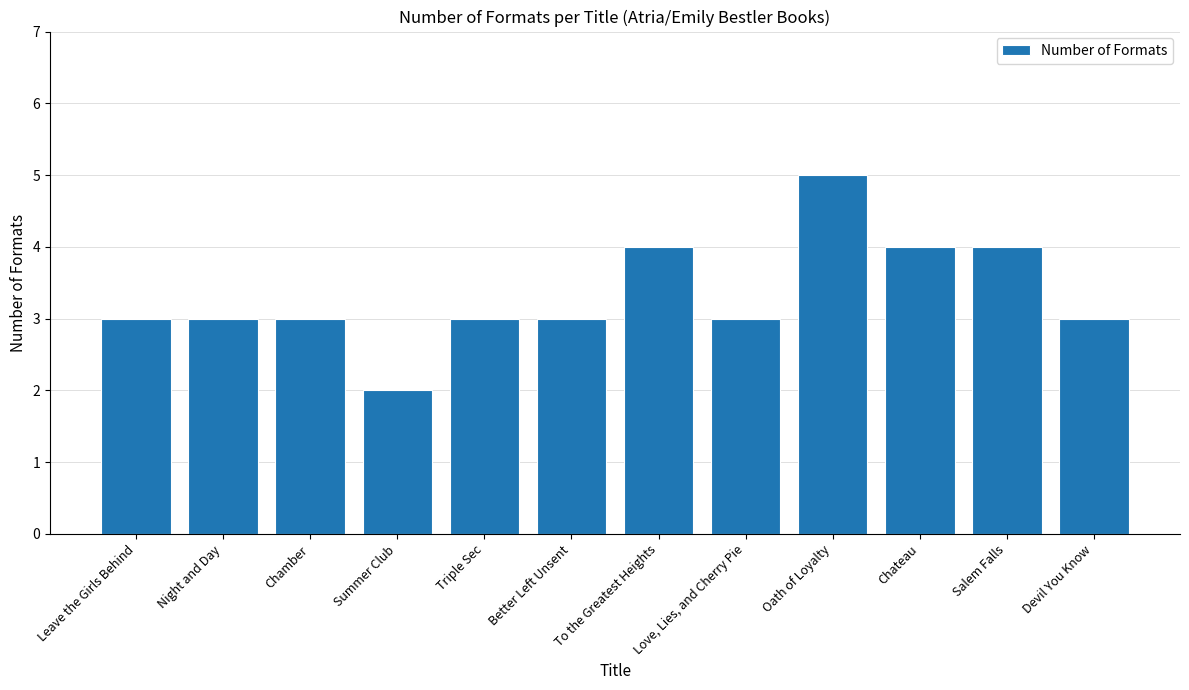

What is the sum of all values?

40